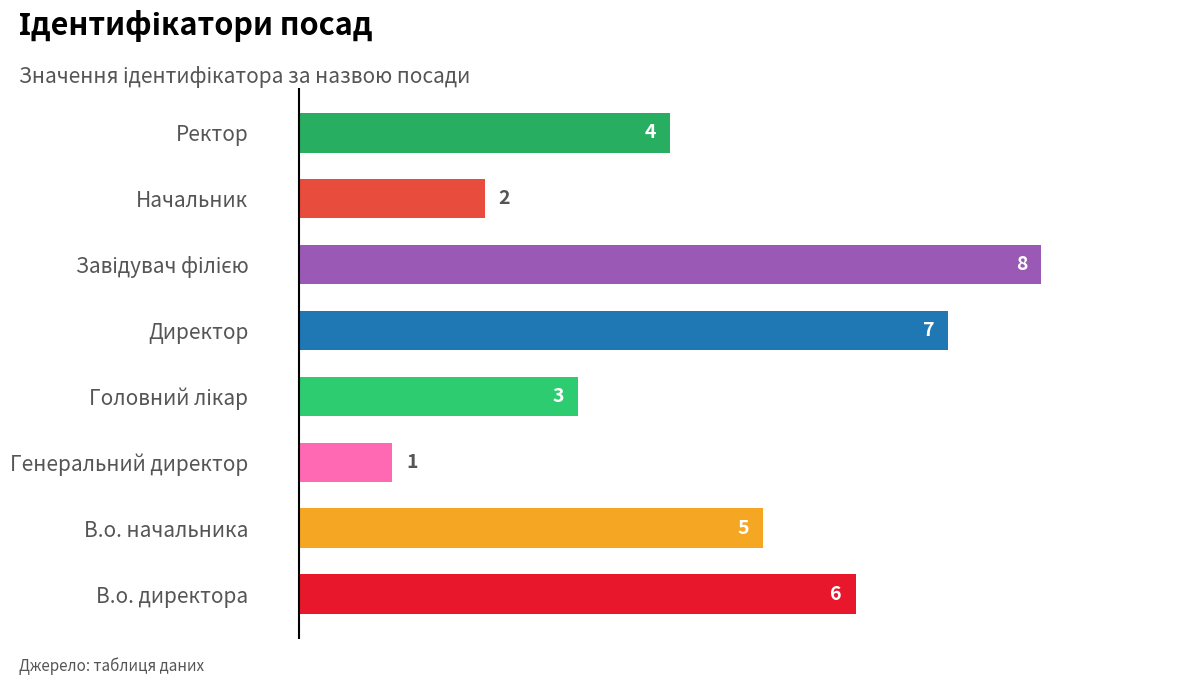

Reading bottom to top, what are all the values shown in this chart?

6	5	1	3	7	8	2	4